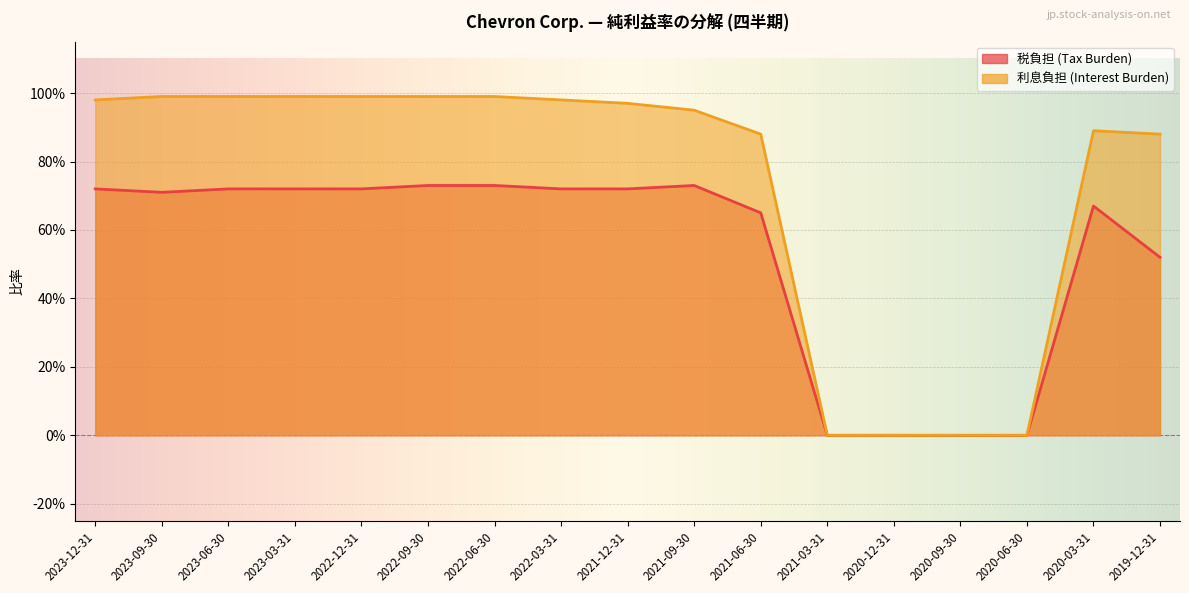

At which label is 税負担 (Tax Burden) closest to 0?

2021-03-31